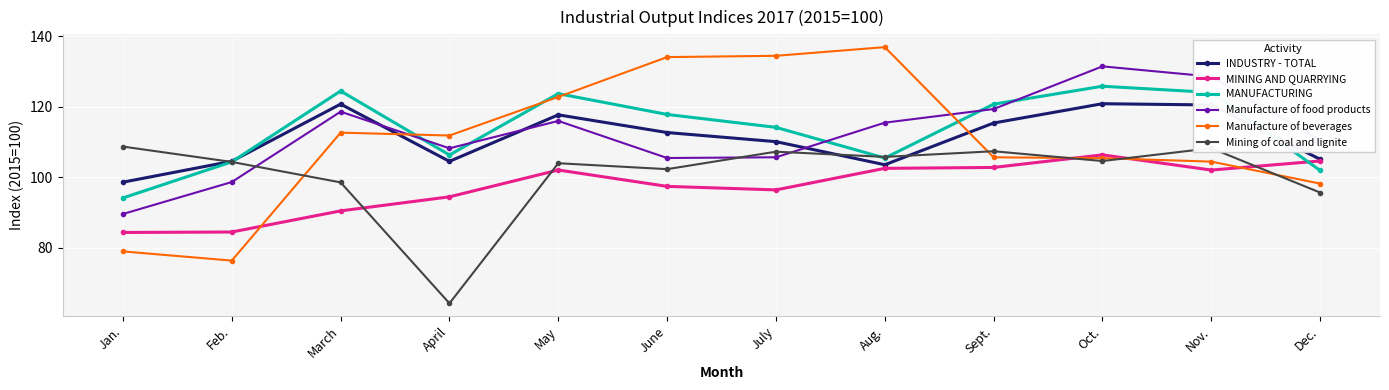

True or false: Mining of coal and lignite and INDUSTRY - TOTAL cross at least once.

True